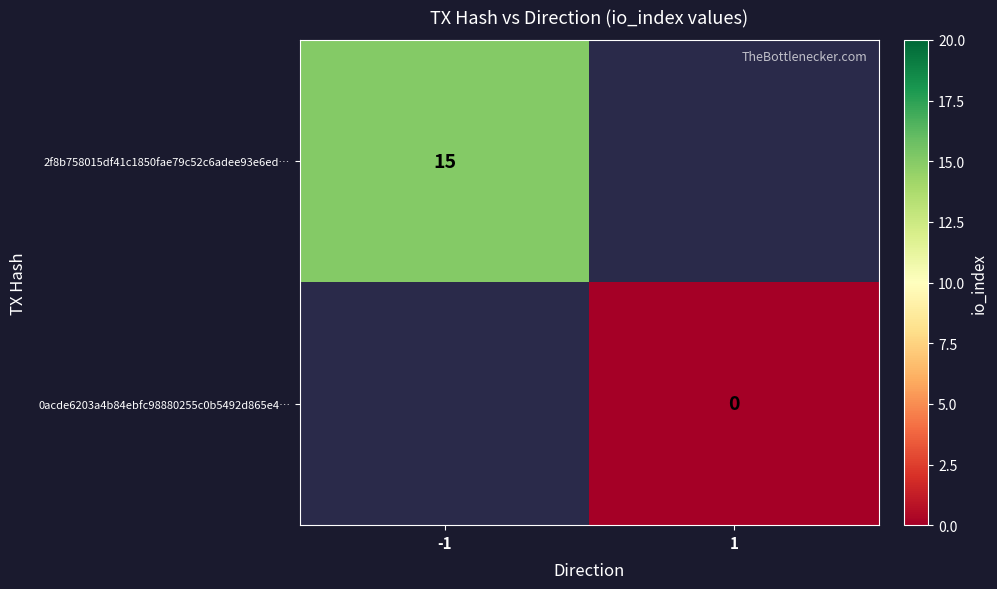

The value of 2f8b758015df41c1850fae79c52c6adee93e6ed… at -1 is 10. True or false?

False